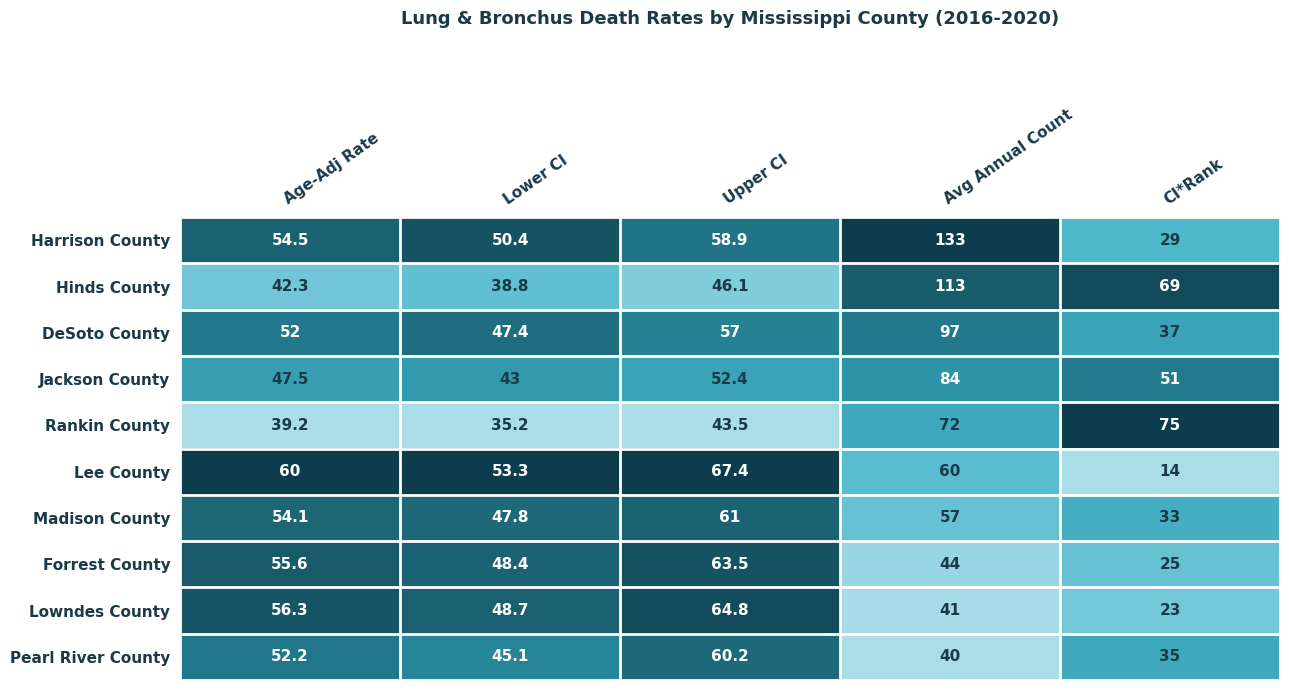

Is it true that Jackson County equals 52.4 at Upper CI?

True